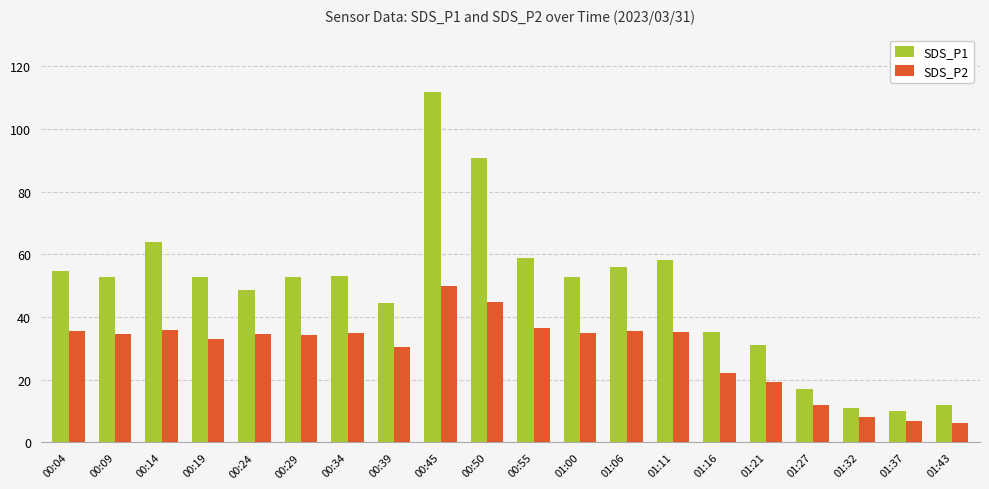

What is the spread (max minus min) of values at 00:50?

45.7